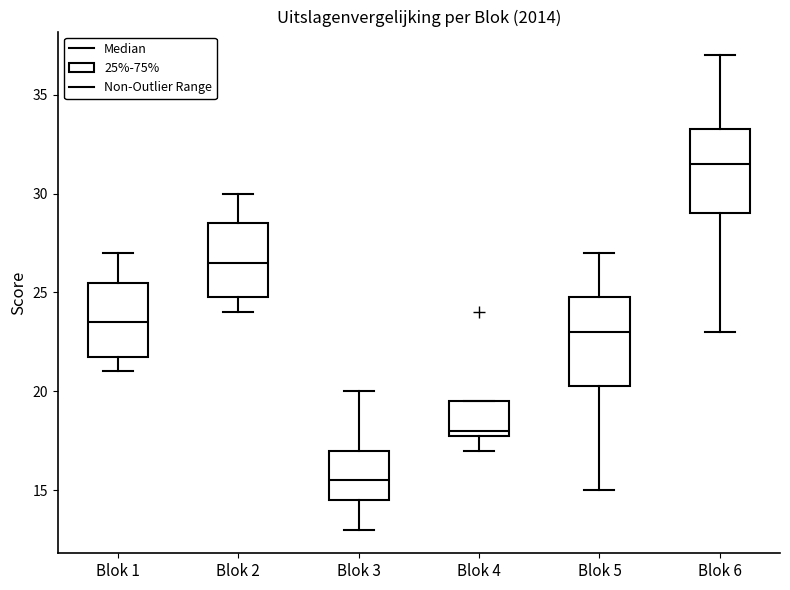

Where is the upper edge of the box for Blok 3 on the y-axis? The values are not printed on the chart, so give them approximately, as read against the axis.

17.0